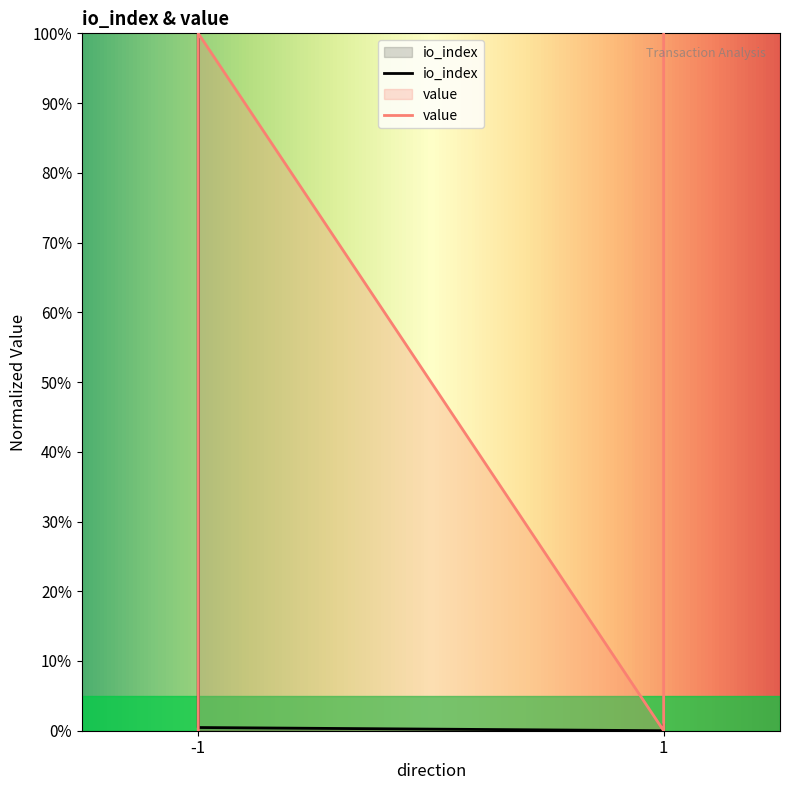

Which category has the highest value across all series?

-1